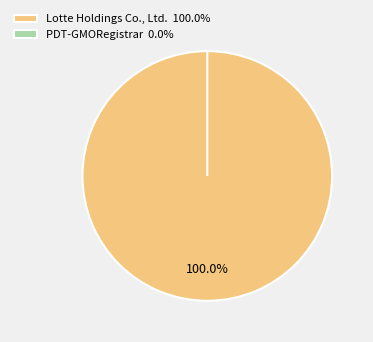

What is the smallest slice in the pie chart?

PDT-GMORegistrar